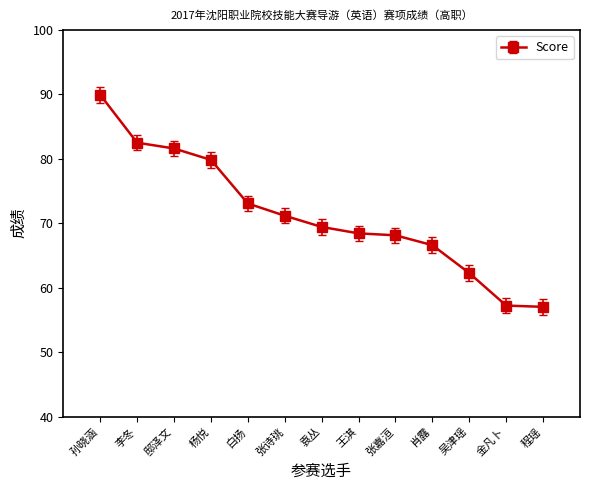

What is the difference between the second highest and second lowest values?

25.3